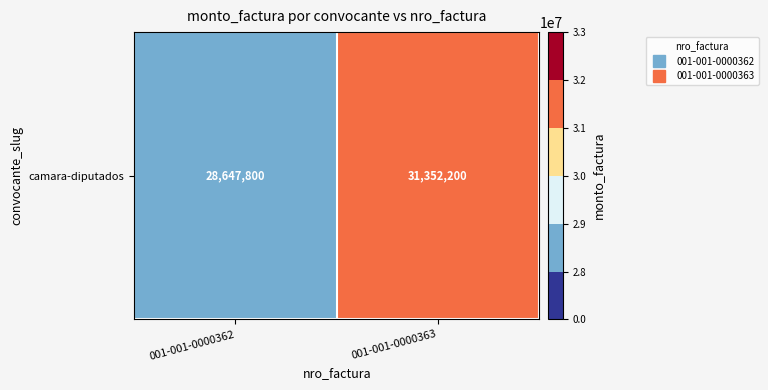

Which category has the highest value across all series?

001-001-0000363